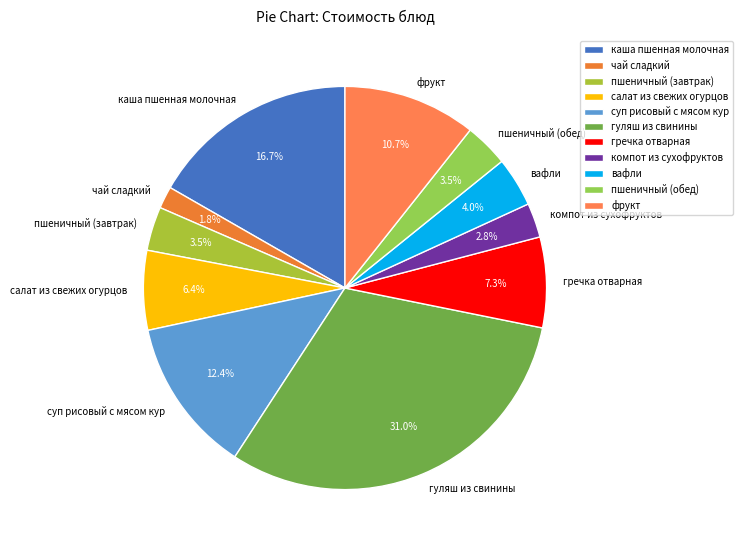

To the nearest percent, what is the difference between the largest and smallest slice percentages?

29%